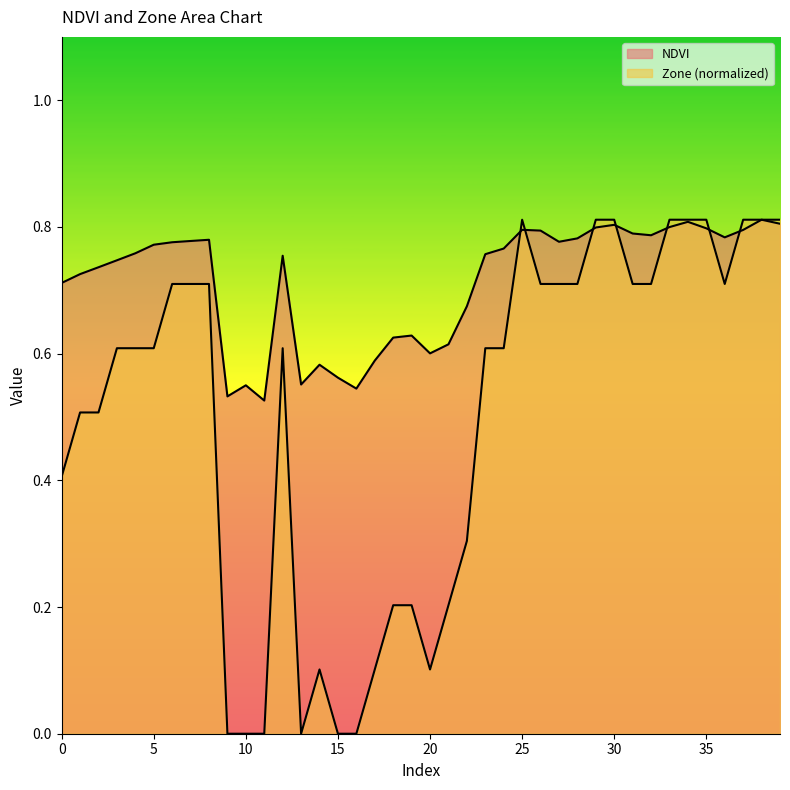

After their last crossing, which series has the higher values: Zone or NDVI?

Zone